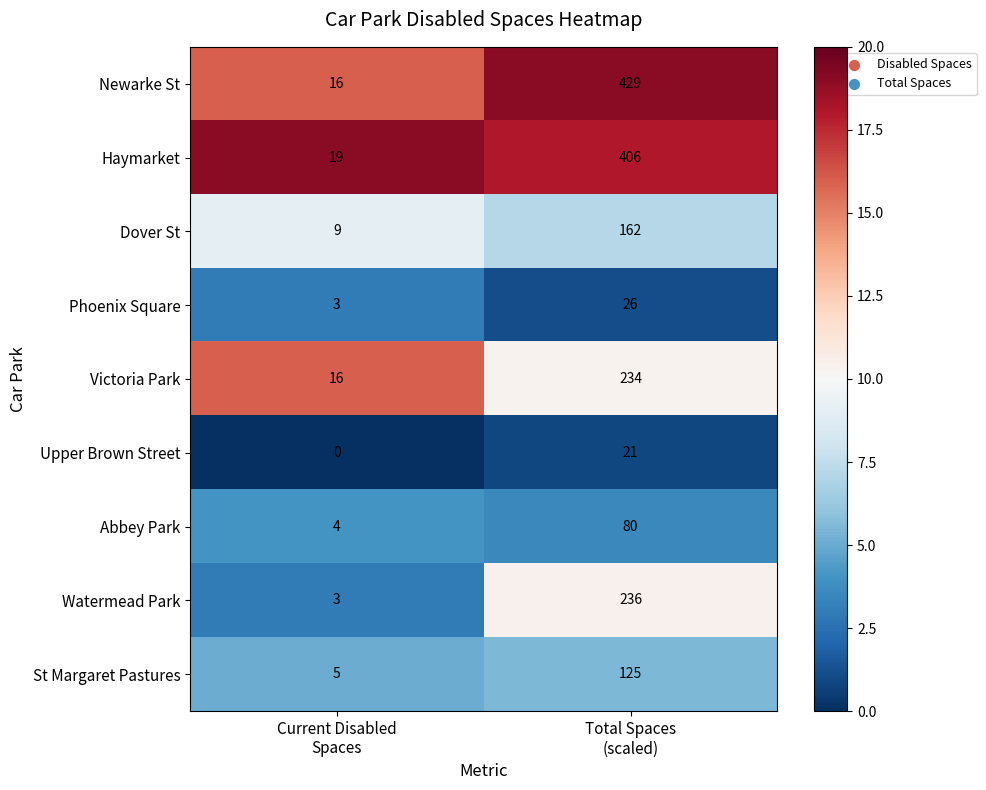

What is the total value across all series at Current Disabled
Spaces?

75